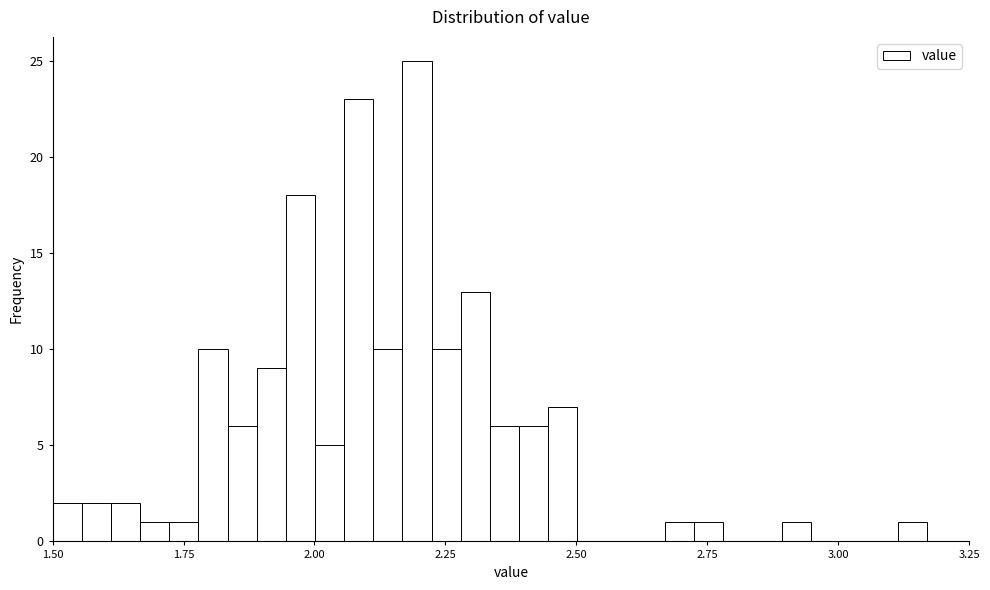

Read against the x-axis, roughly where is the centre of the tallest bar?

2.20